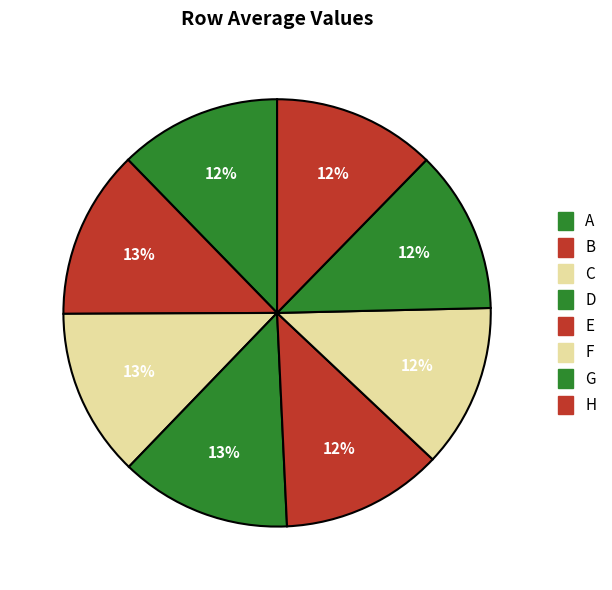

Rank the categories by value from highest to lowest.

D, B, C, F, G, H, A, E